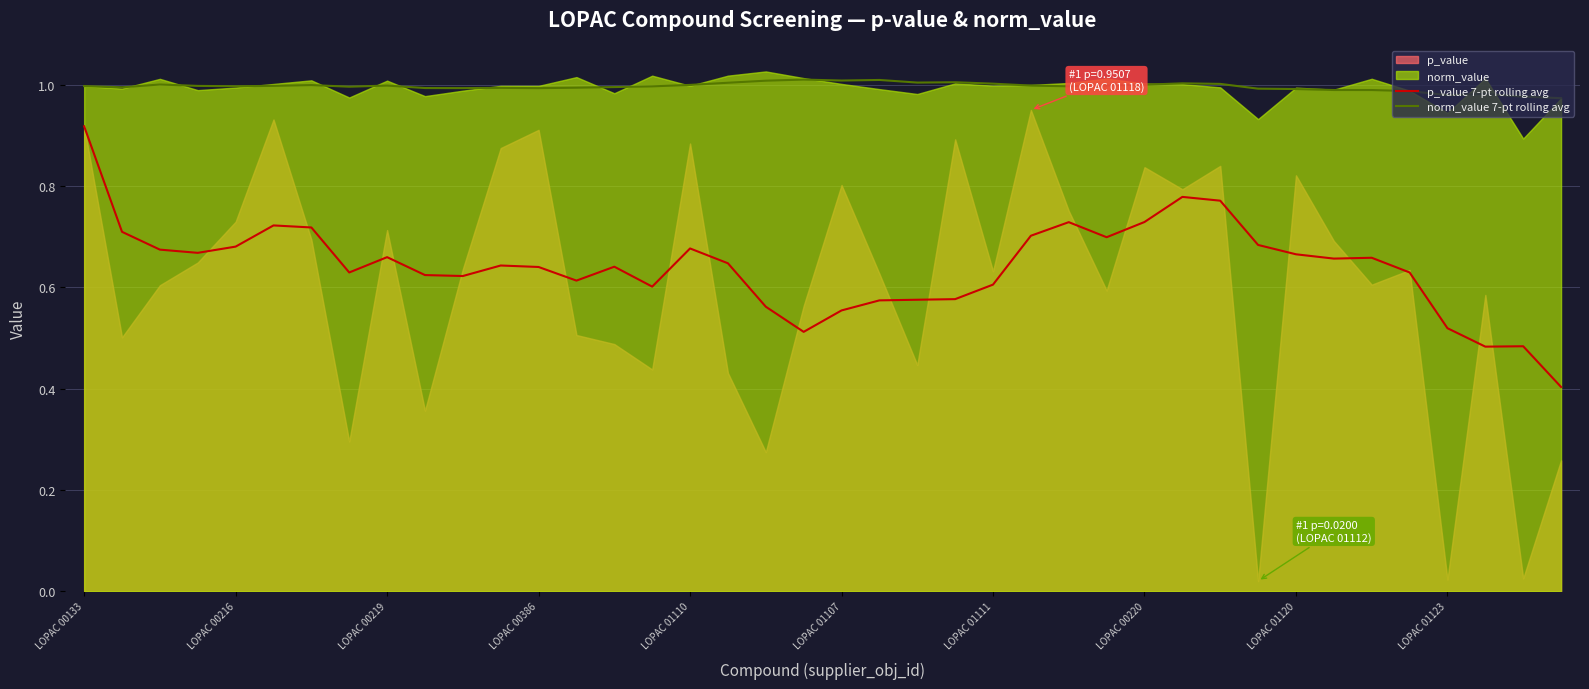

Is the value of norm_value 7-pt rolling avg at 38 greater than the value of p_value 7-pt rolling avg at 21?

Yes